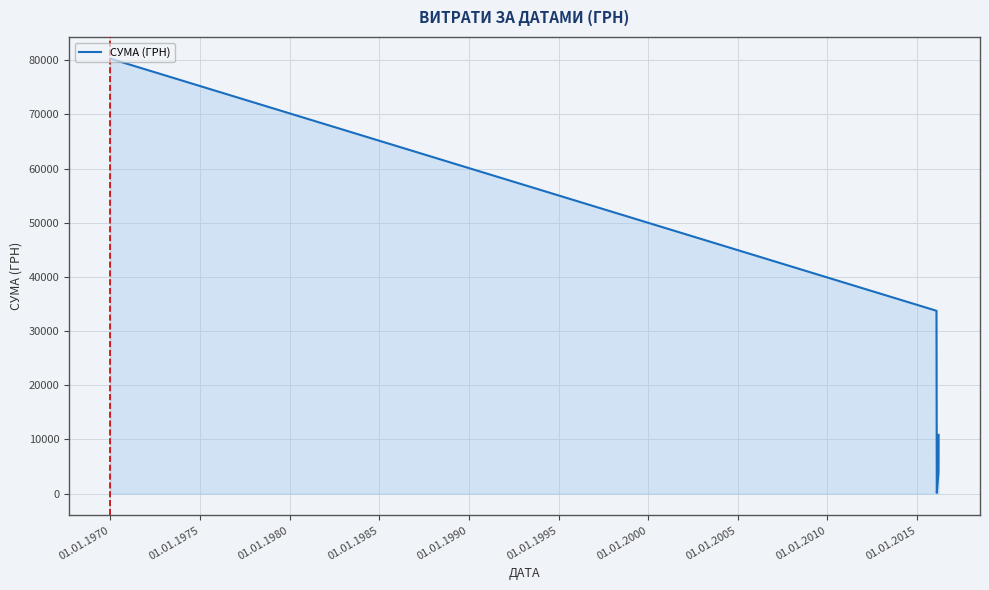

What is the average value?

25785.9